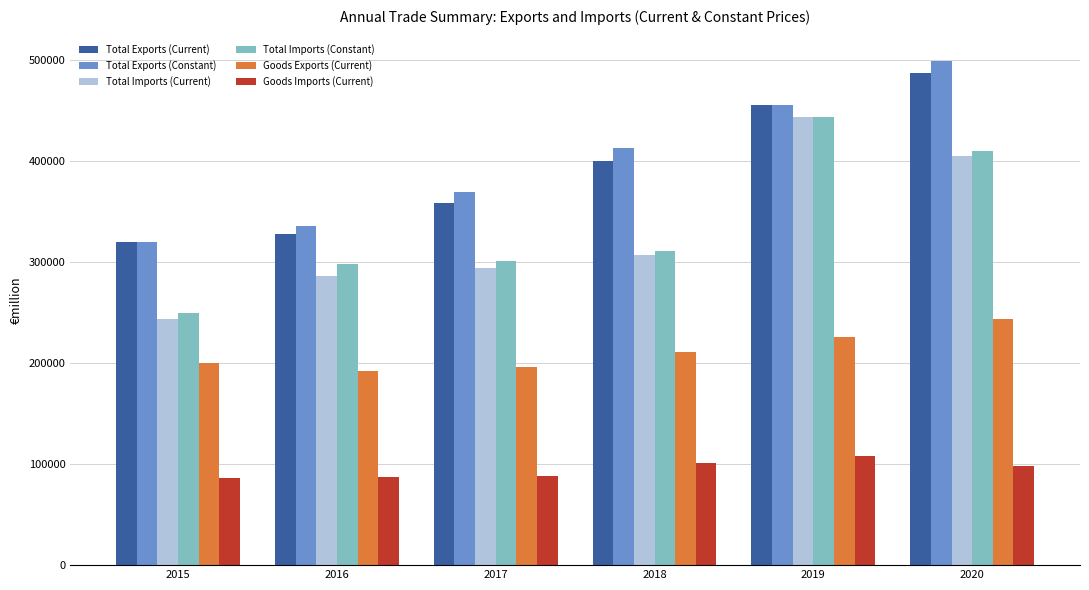

What is the greatest value displayed?

498998.2